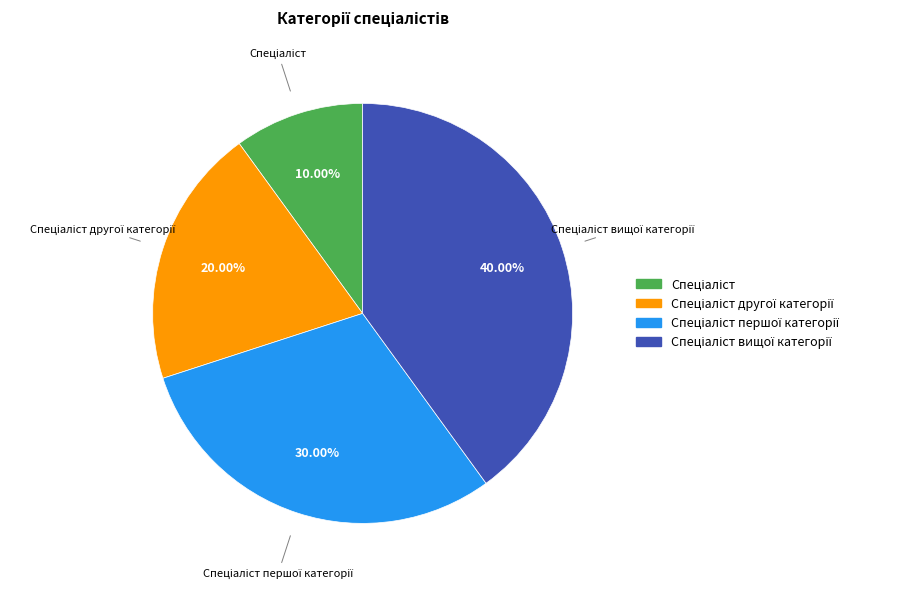

How many segments does this pie chart have?

4